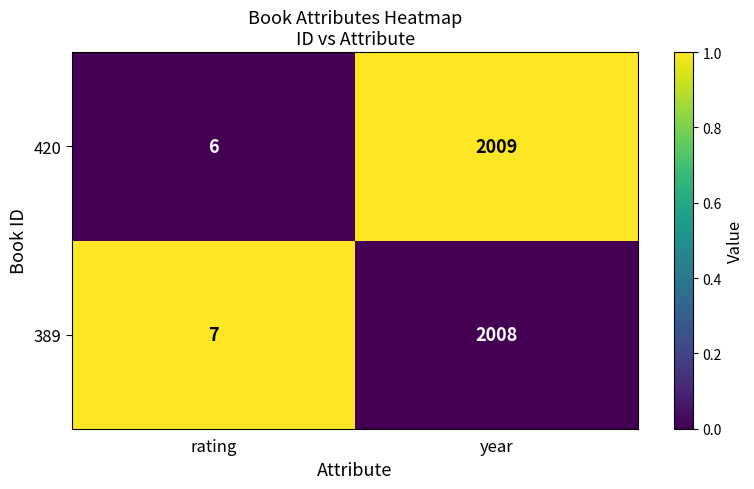

True or false: 420 has a value of 3 at rating.

False